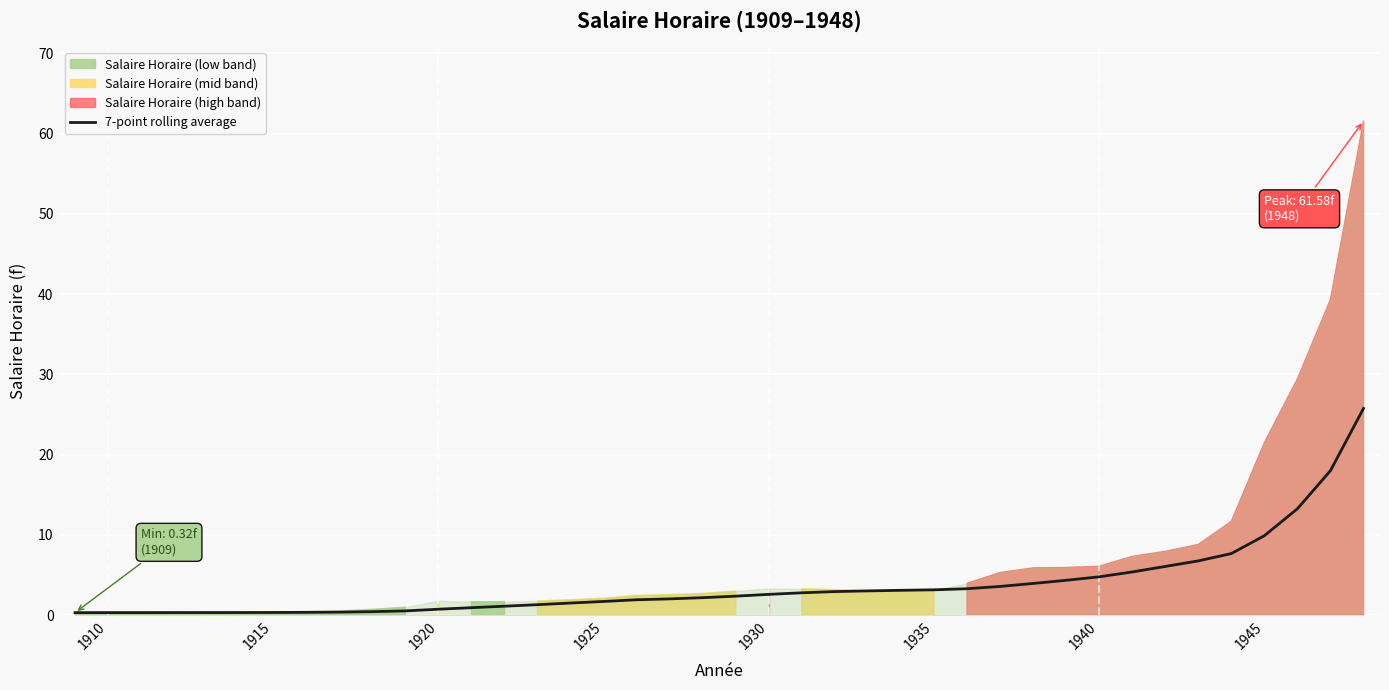

Which has a higher value, 1940 or 1915?

1940